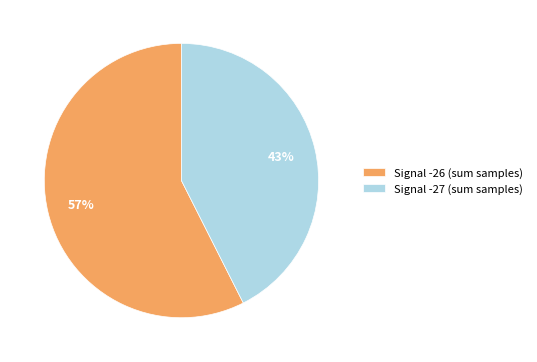

Is there any slice that represents more than half of the pie?

Yes